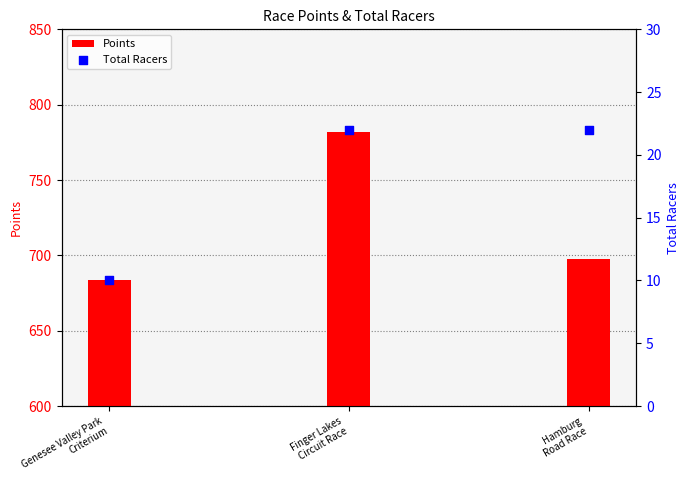

What is the total value across all series at Hamburg
Road Race?

719.9